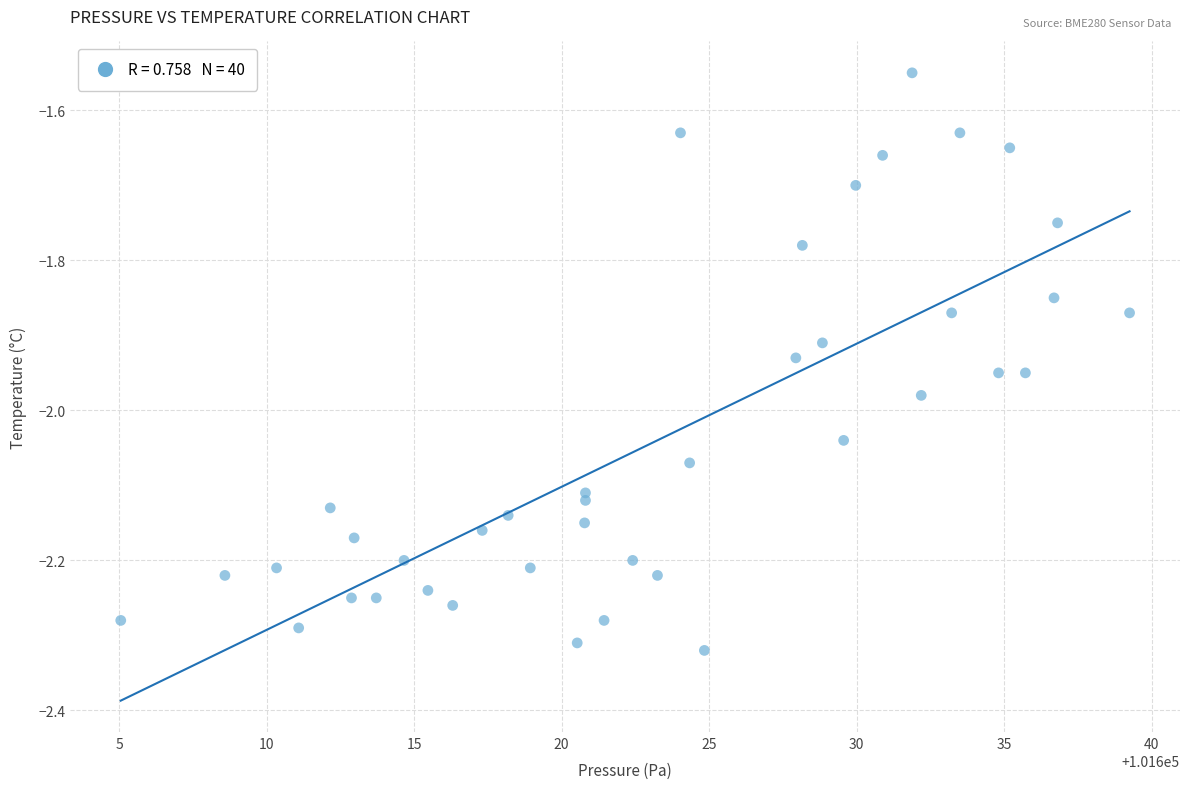

What is the range of Y values (max minus min)?

0.8